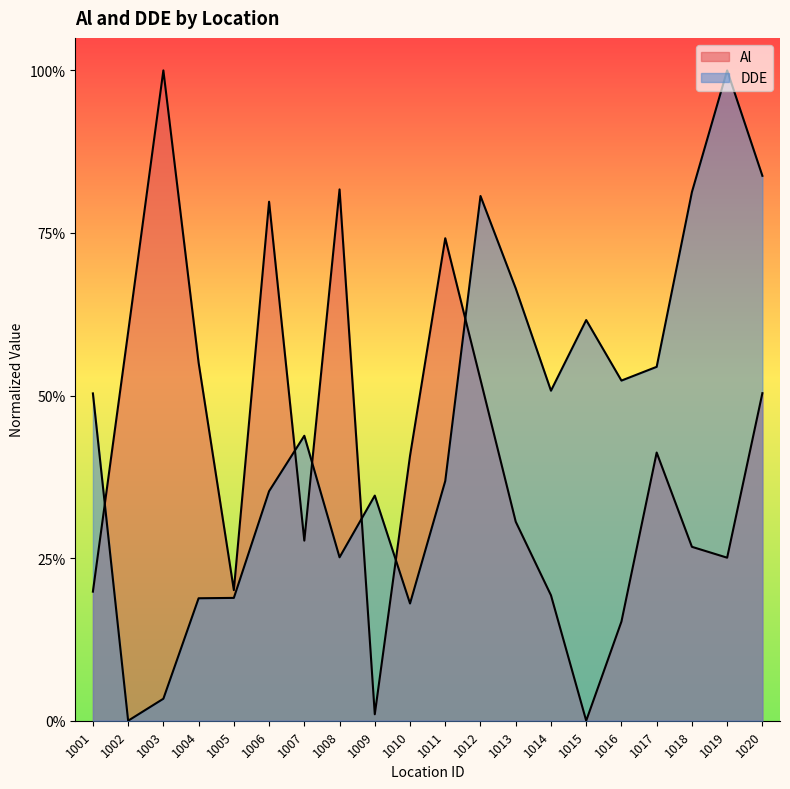

Reading left to right, what are all the values shown in this chart?

Al: 1001=0.2	1002=0.6	1003=1.0	1004=0.6	1005=0.2	1006=0.8	1007=0.3	1008=0.8	1009=0.0	1010=0.4	1011=0.7	1012=0.5	1013=0.3	1014=0.2	1015=0.0	1016=0.2	1017=0.4	1018=0.3	1019=0.3	1020=0.5
DDE: 1001=0.5	1002=0.0	1003=0.0	1004=0.2	1005=0.2	1006=0.4	1007=0.4	1008=0.3	1009=0.3	1010=0.2	1011=0.4	1012=0.8	1013=0.7	1014=0.5	1015=0.6	1016=0.5	1017=0.5	1018=0.8	1019=1.0	1020=0.8